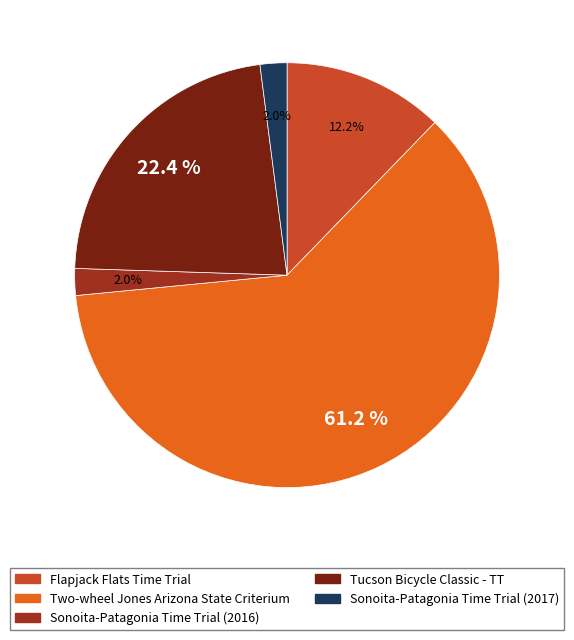

To the nearest percent, what is the difference between the largest and smallest slice percentages?

59%